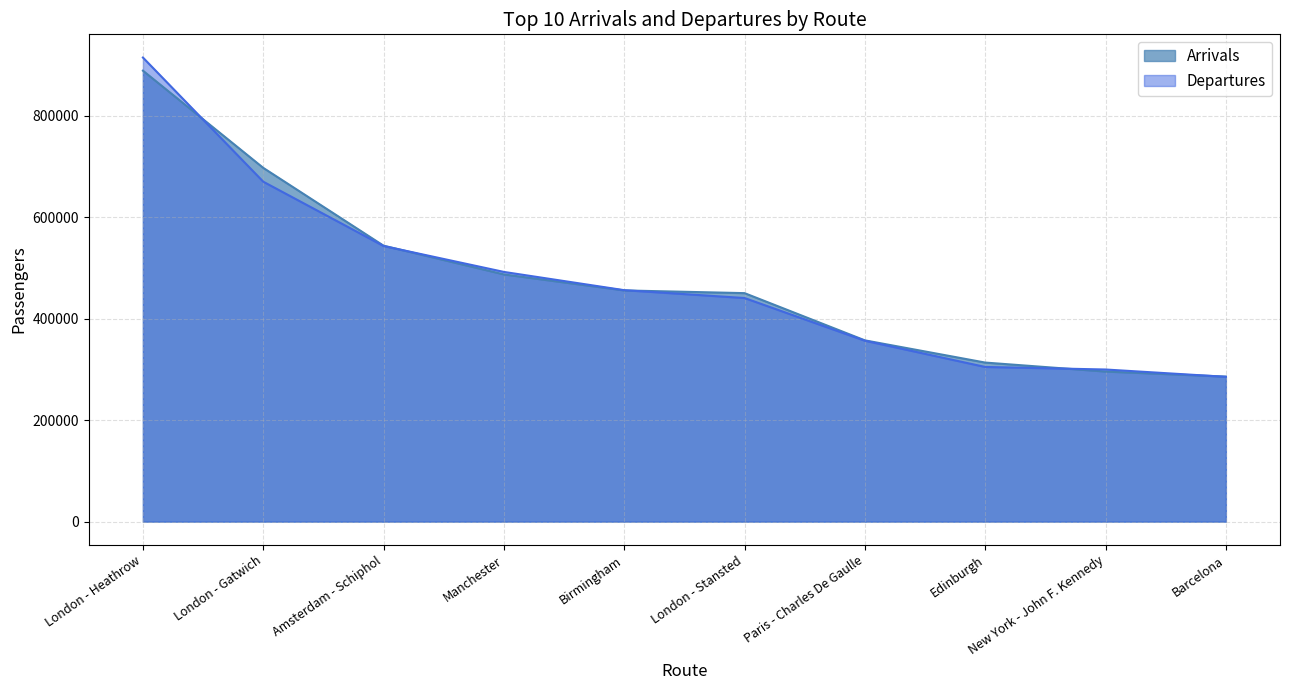

Is the value of Arrivals at London - Heathrow greater than the value of Departures at New York - John F. Kennedy?

Yes